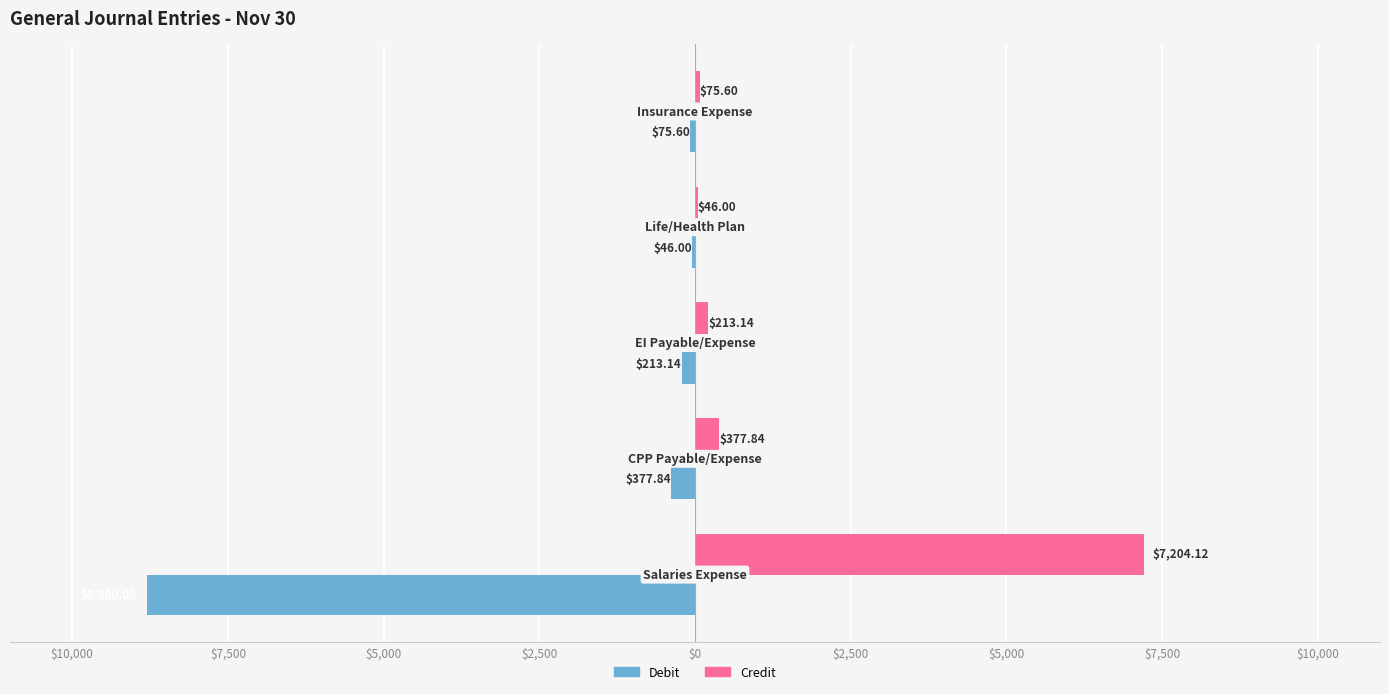

Rank the series by their maximum value, from lowest to highest.

Debit, Credit